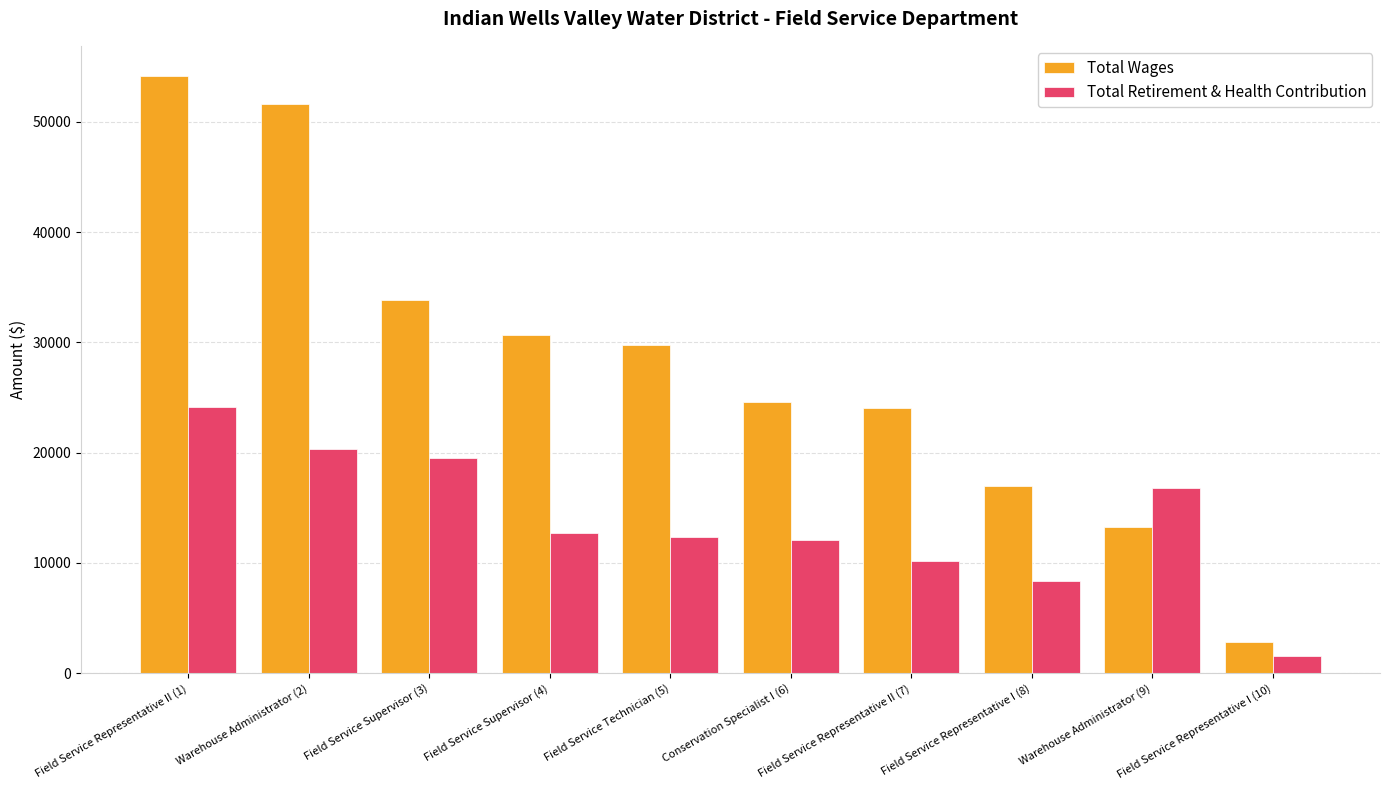

The Total Wages series shows 54188 at Field Service Representative II (1). True or false?

True